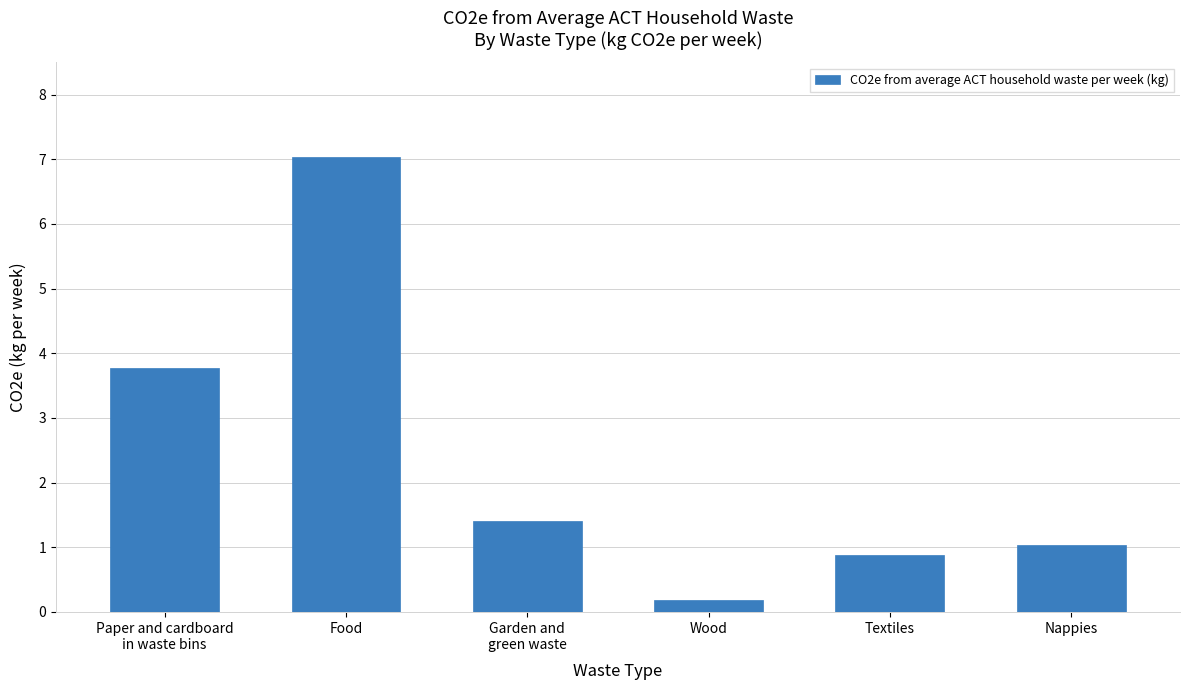

What is the ratio of the value at Paper and cardboard
in waste bins to the value at Food?

0.5